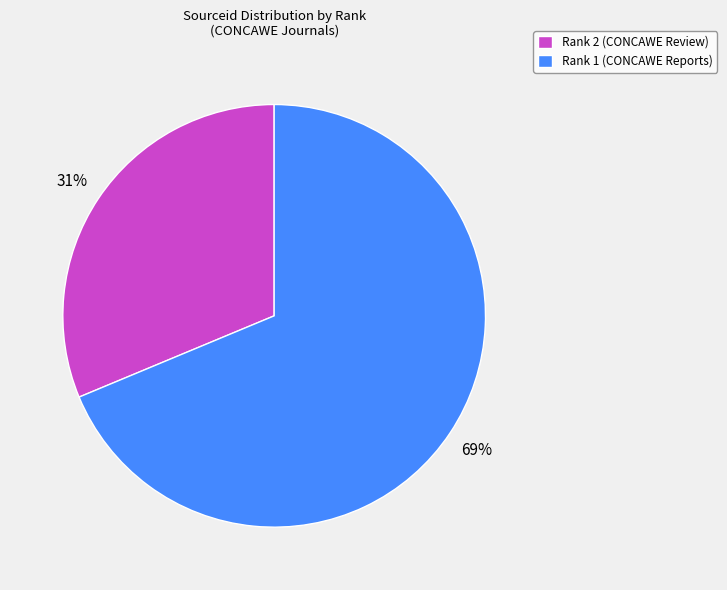

Between Rank 1 (CONCAWE Reports) and Rank 2 (CONCAWE Review), which is larger?

Rank 1 (CONCAWE Reports)